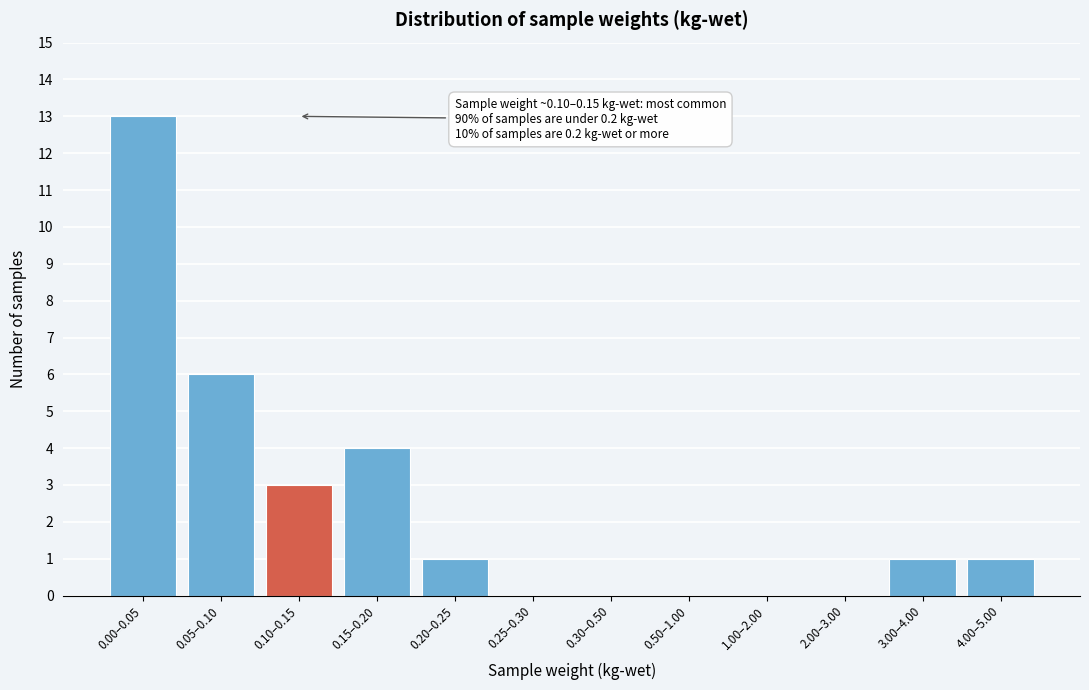

Reading left to right, what are all the values shown in this chart?

0.00–0.05=13	0.05–0.10=6	0.10–0.15=3	0.15–0.20=4	0.20–0.25=1	0.25–0.30=0	0.30–0.50=0	0.50–1.00=0	1.00–2.00=0	2.00–3.00=0	3.00–4.00=1	4.00–5.00=1